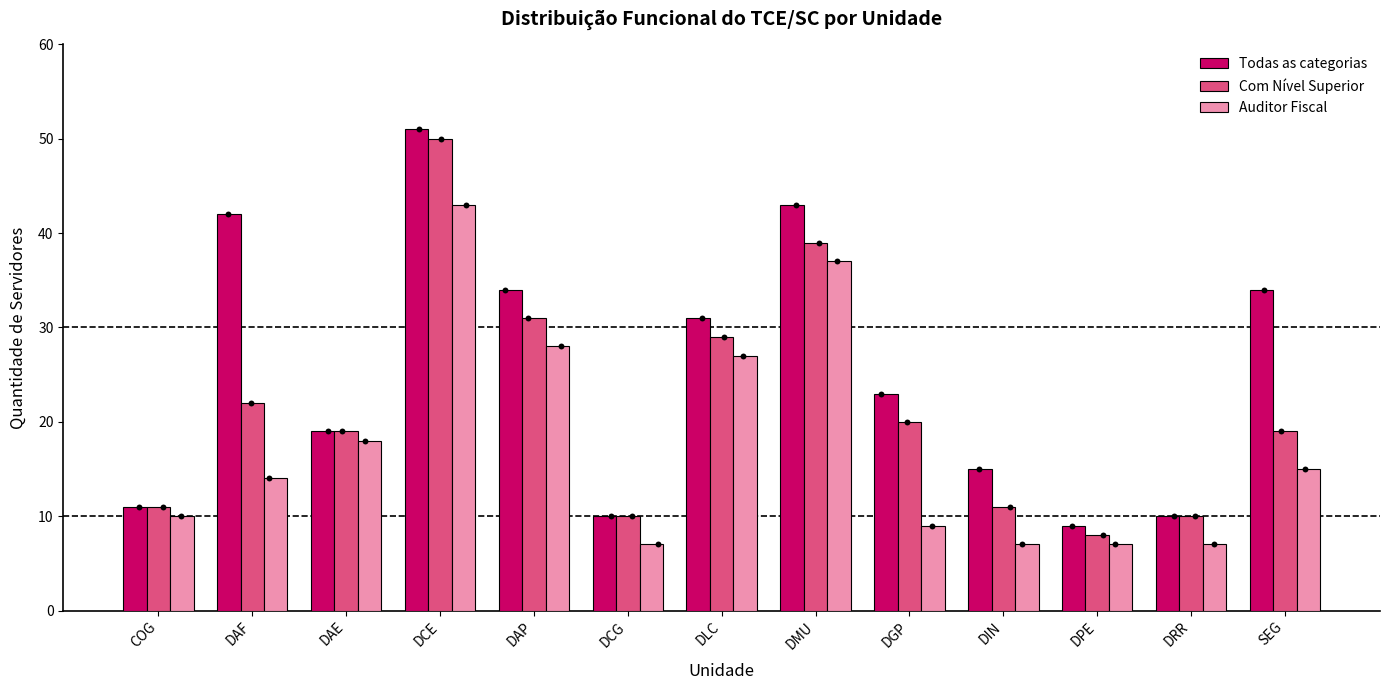

Which series has the largest Y range (max minus min)?

Todas as categorias